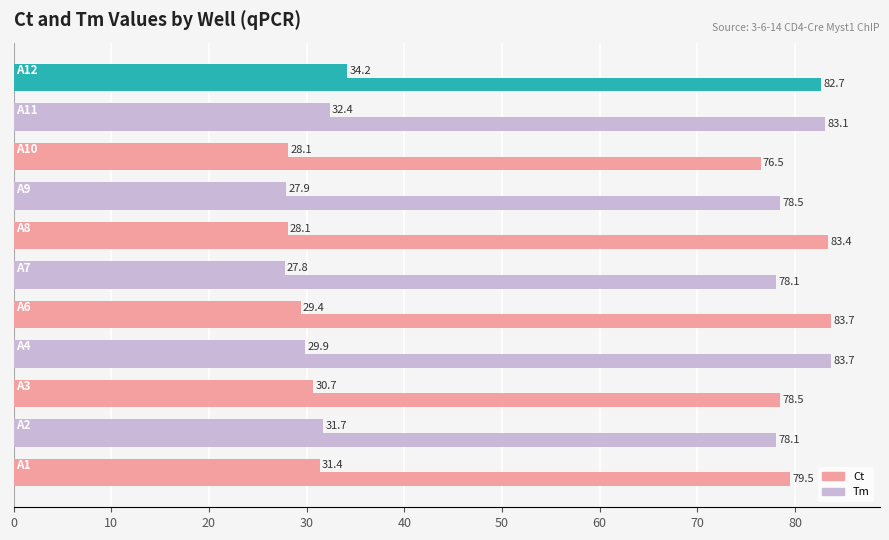

How many distinct data groups are displayed?

2